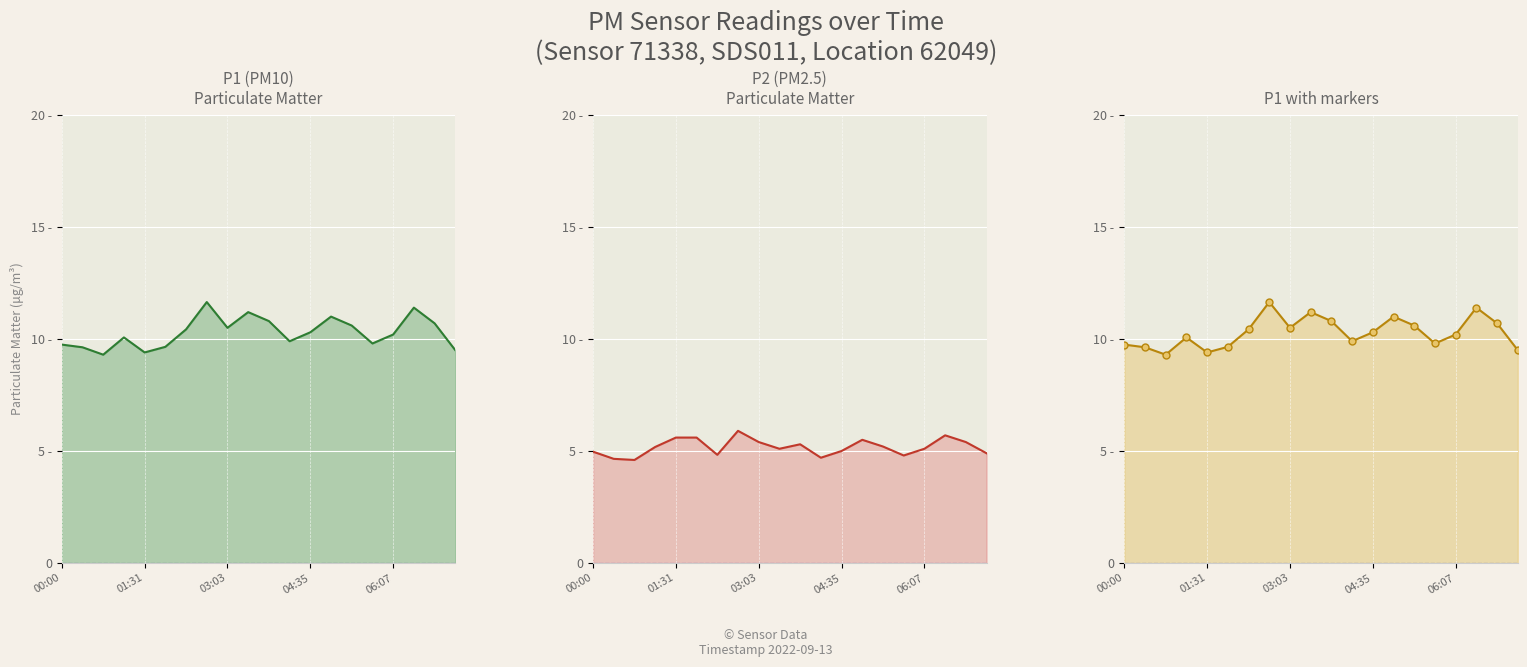

At which category is the sum across all series the highest?

02:40